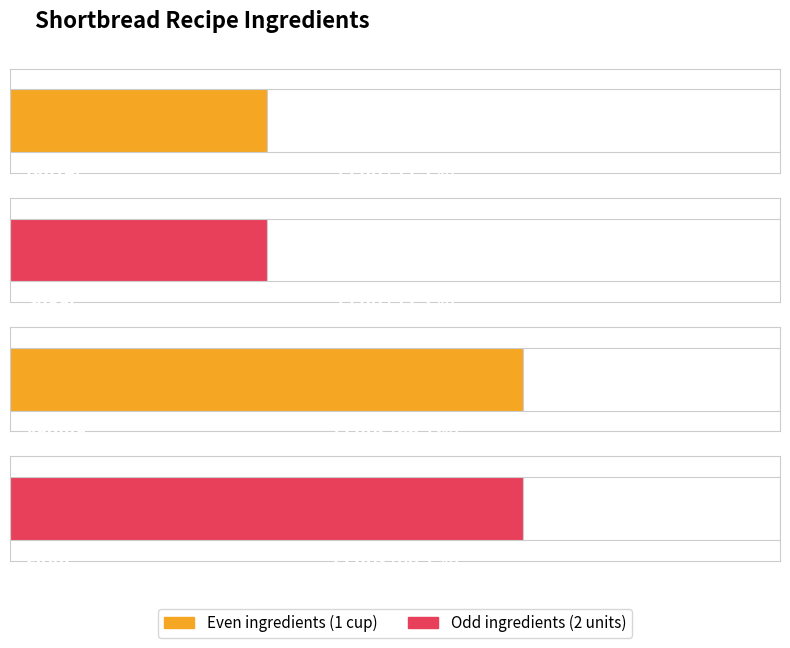

How many bars are there in total?

4